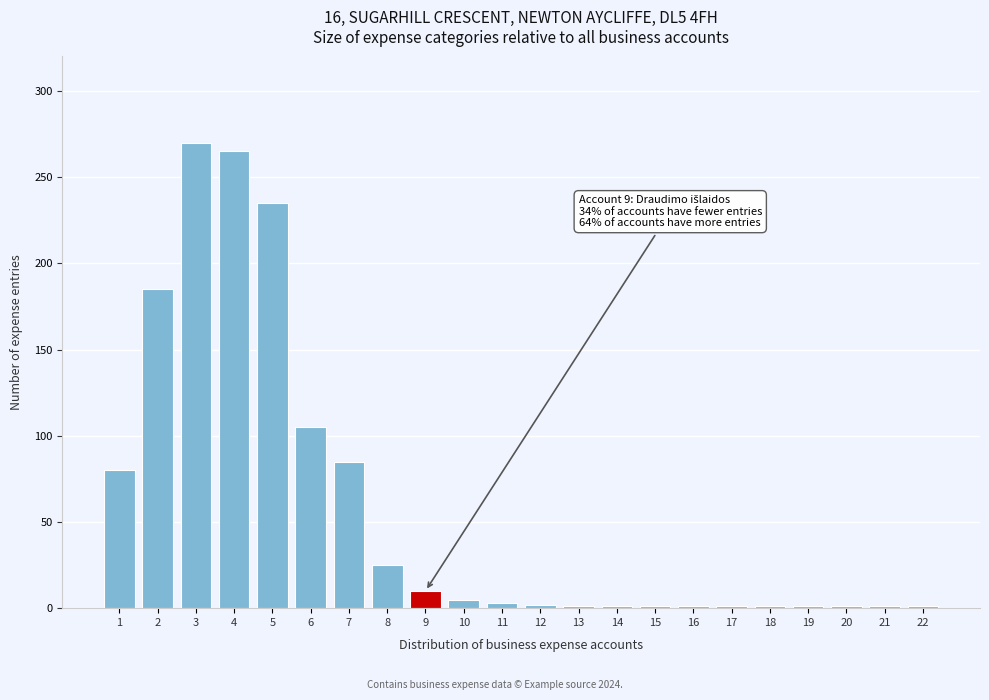

What is the change in value from 7 to 8?

-60